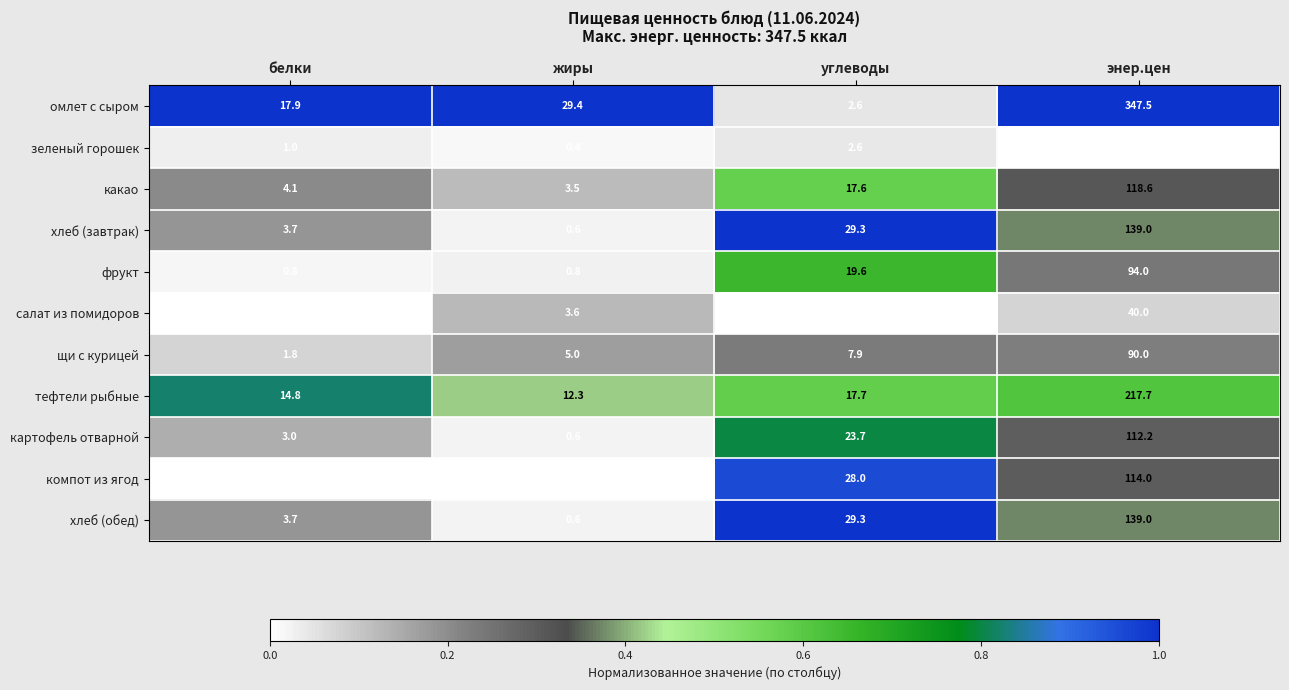

Where does the хлеб (завтрак) series first go above 29?

углеводы